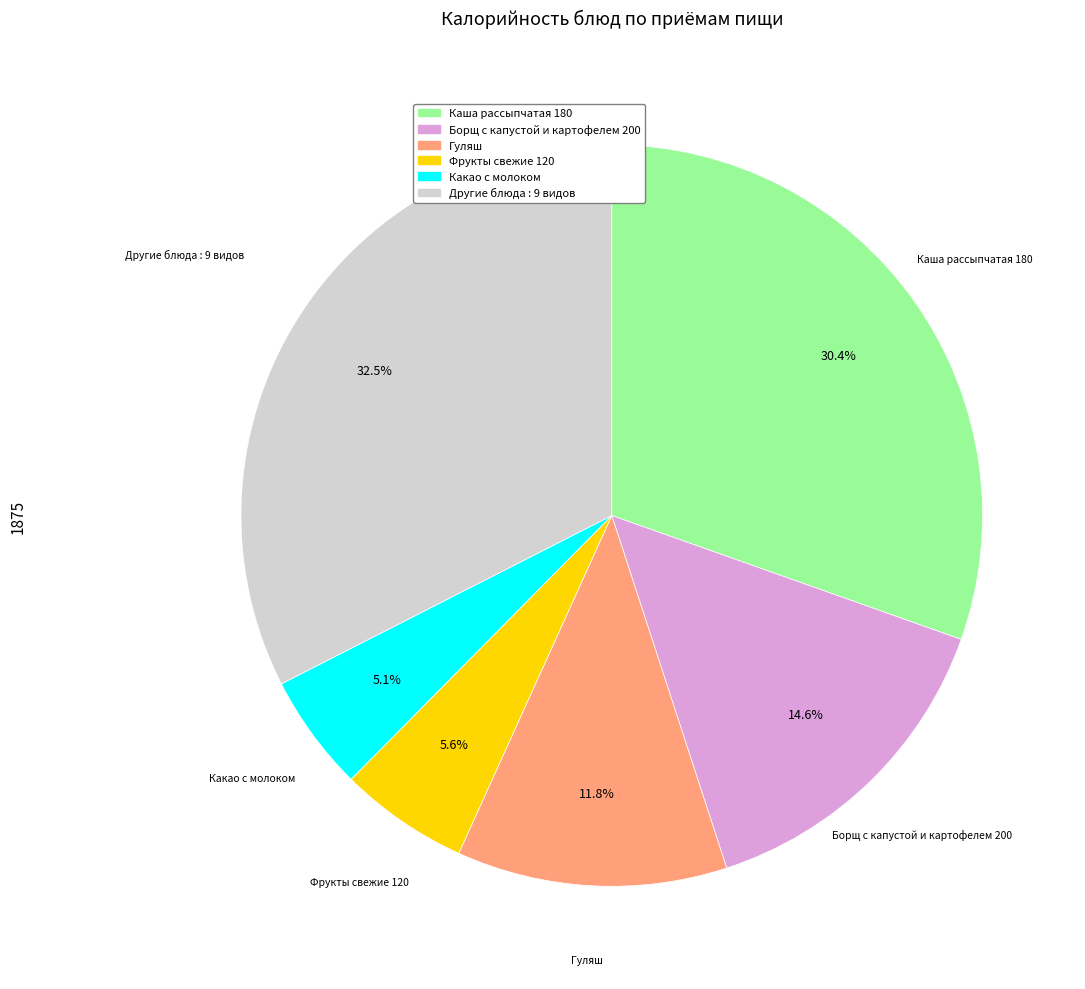

How many slices are in this pie chart?

6